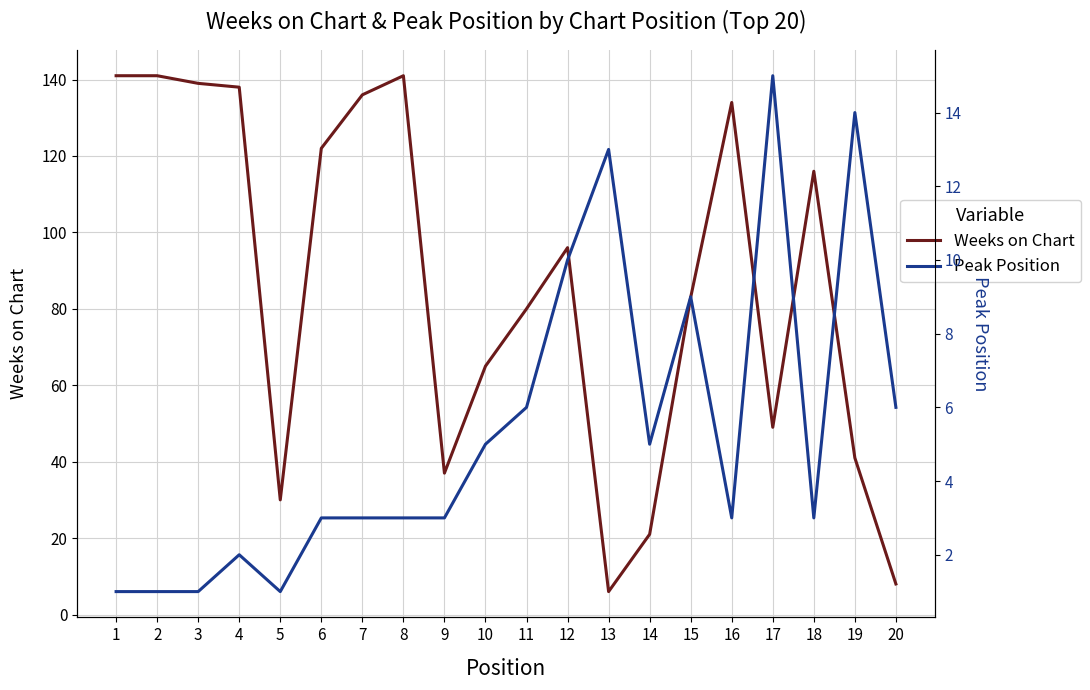

Is the value of Peak Position at 12 greater than the value of Weeks on Chart at 17?

No